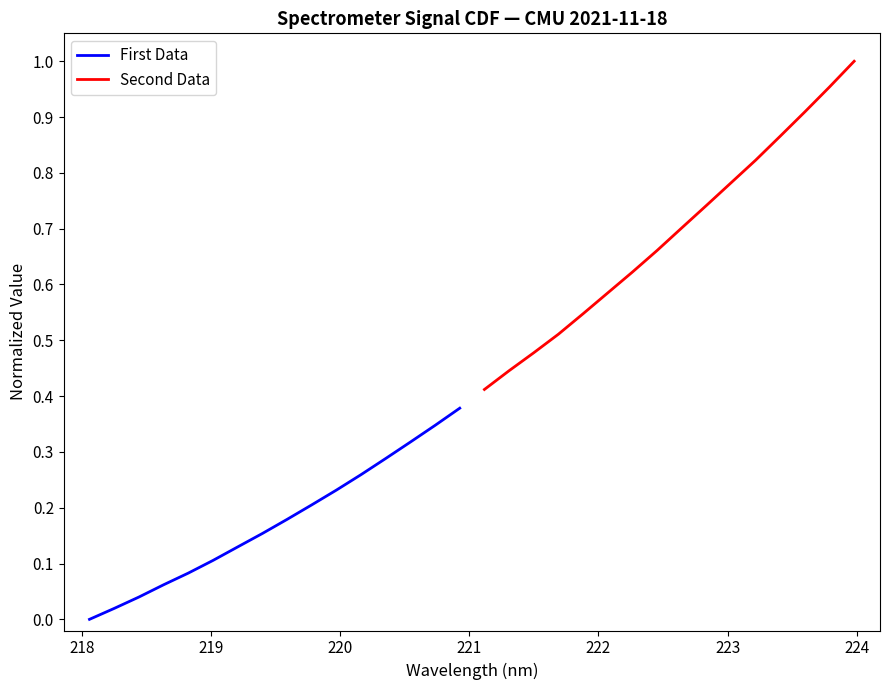

Does the chart display data point markers on the line(s)?

No